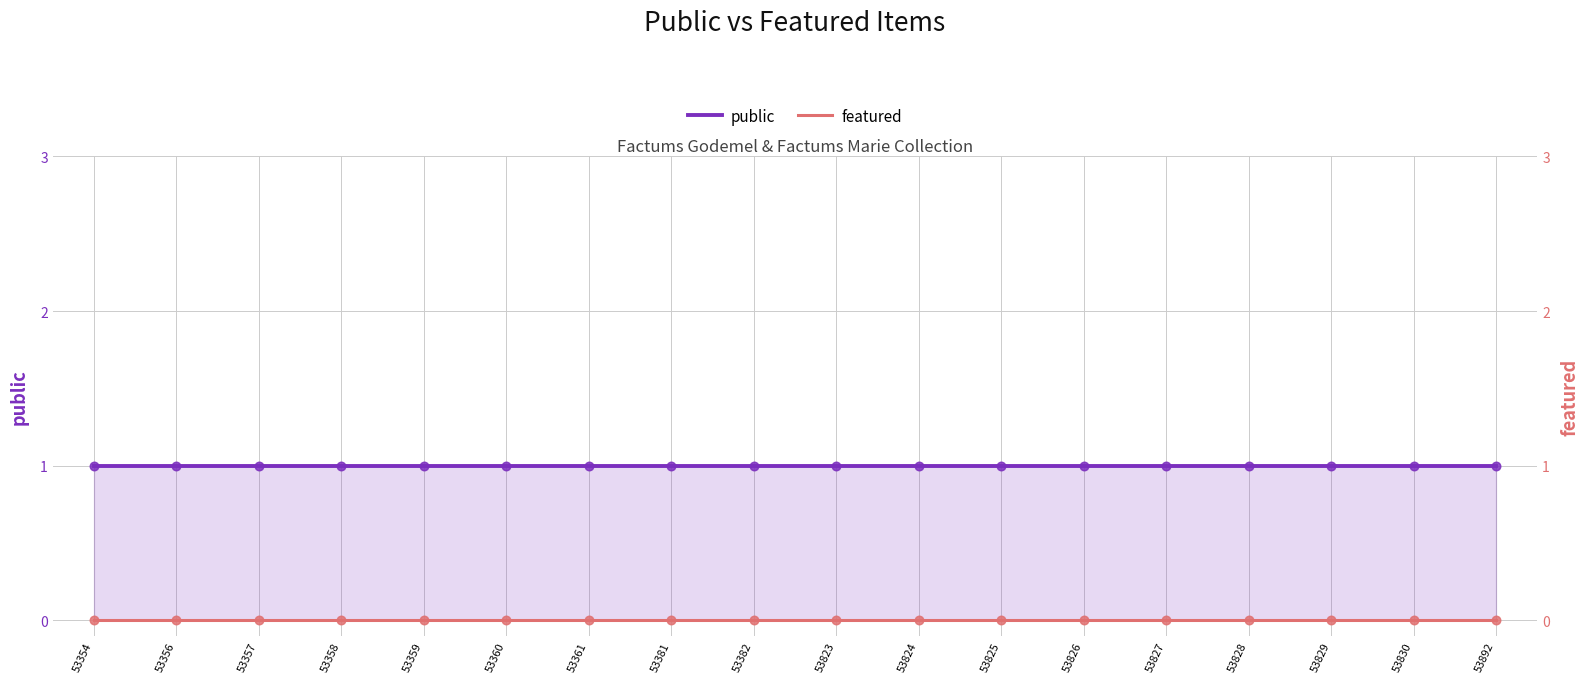

What are all the series names shown in the legend?

public, featured